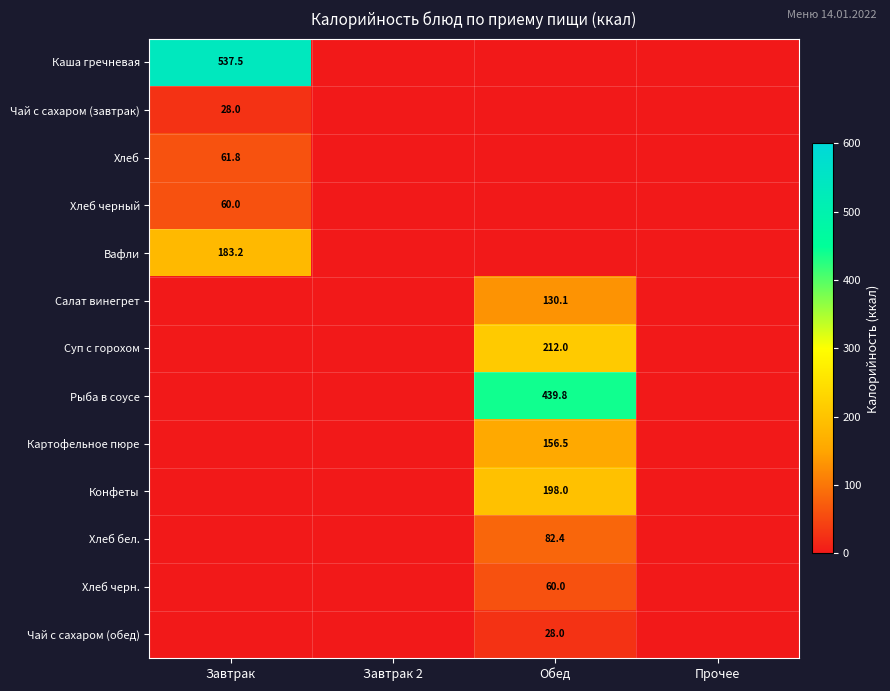

How many categories are shown in the chart?

4